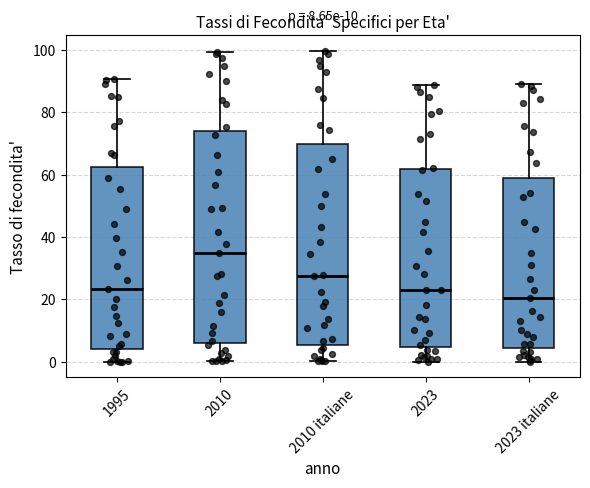

Which box's median line is the lowest?

2023 italiane